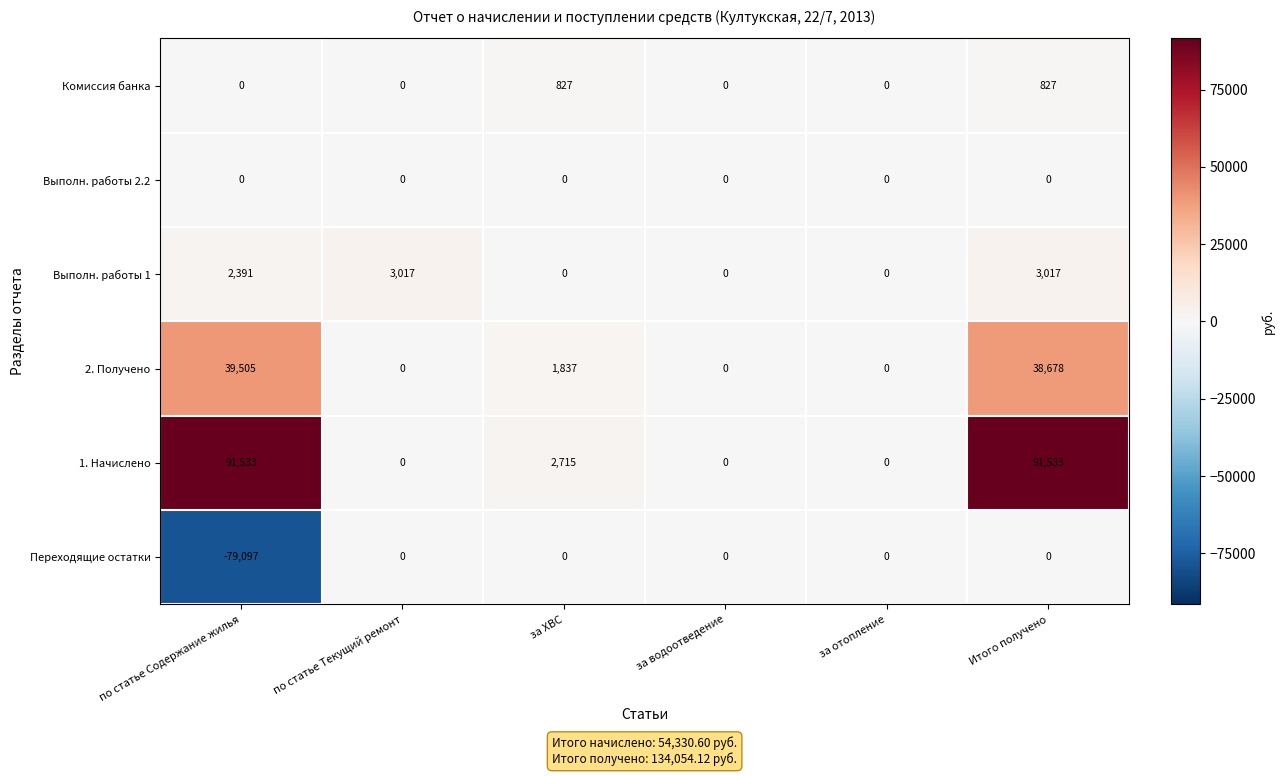

Which series has the largest total across all categories?

1. Начислено